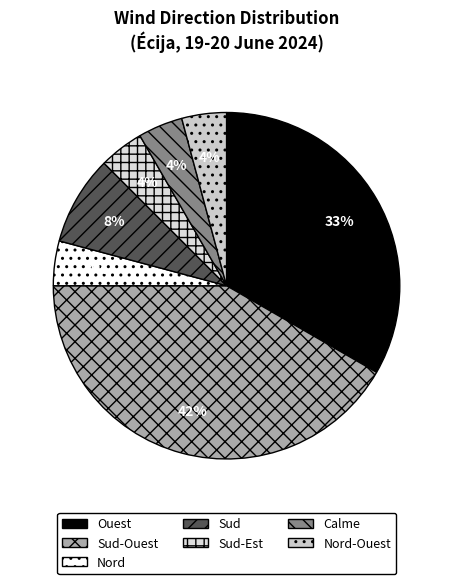

The Sud slice represents 14% of the pie. True or false?

False